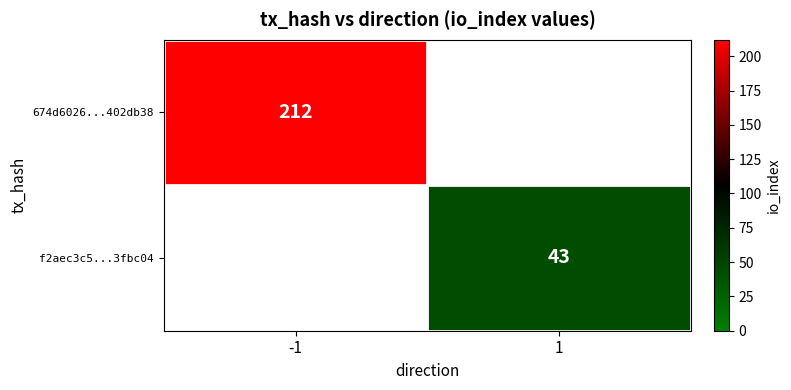

Is it true that f2aec3c5...3fbc04 equals 43 at 1?

True